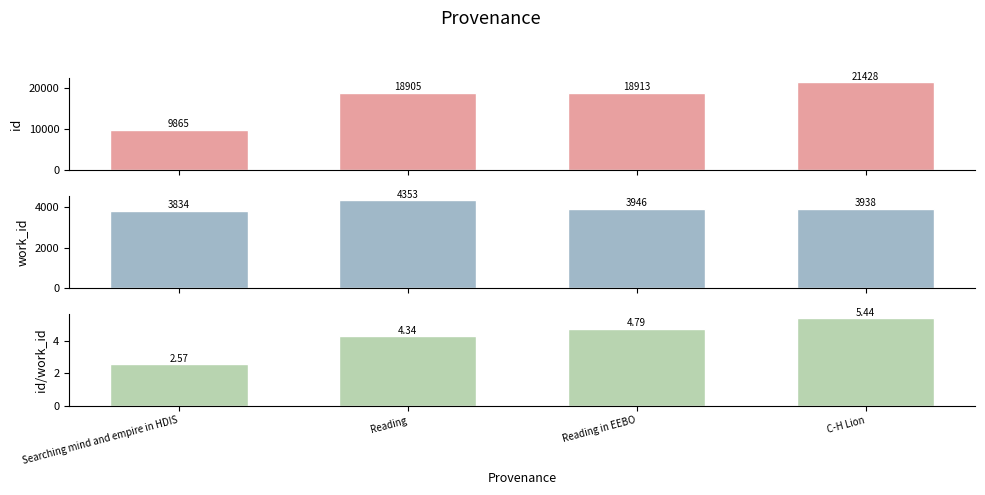

What is the label of the 4th bar from the left?

C-H Lion